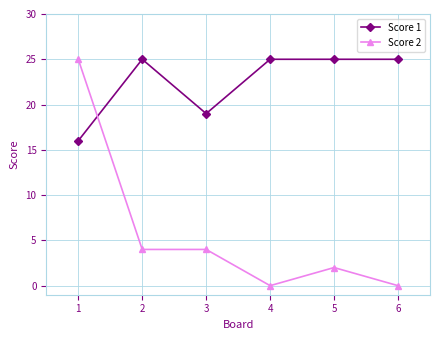

Where is the first local maximum for Score 1?

2